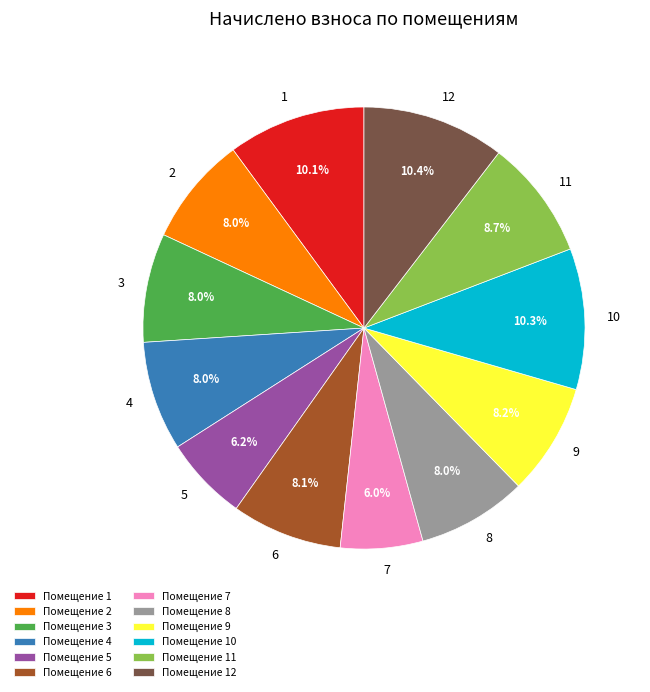

Count the number of slices in the pie.

12